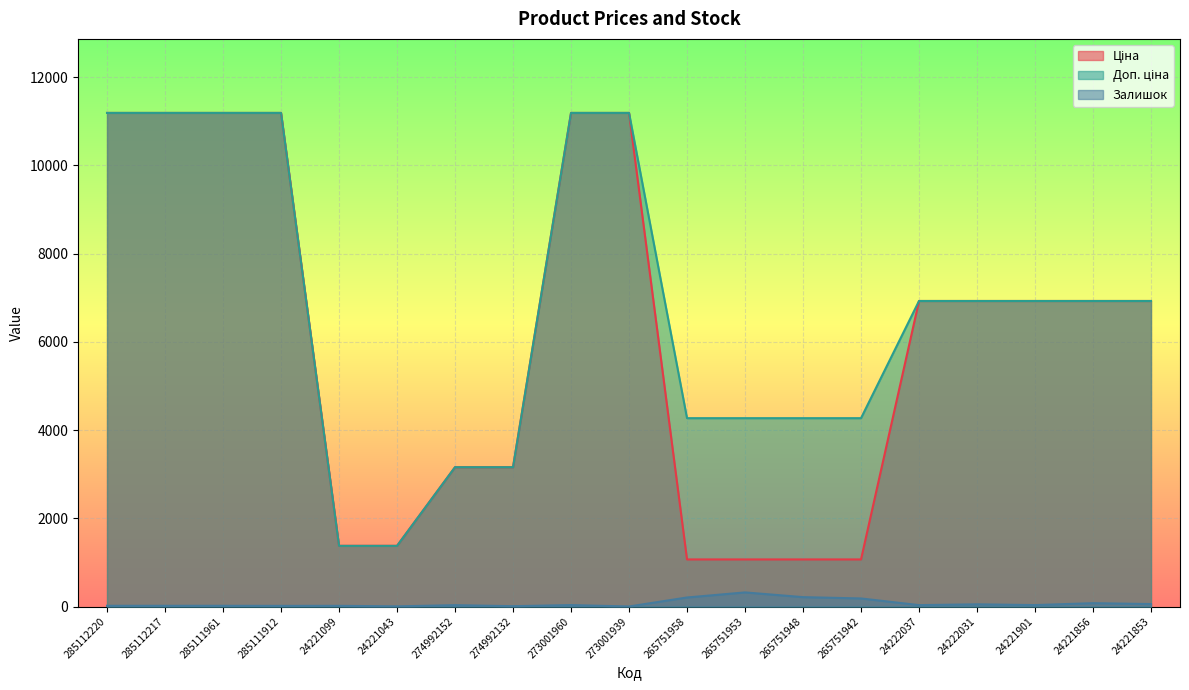

True or false: Ціна has a value of 3819.0 at 24222031.

False